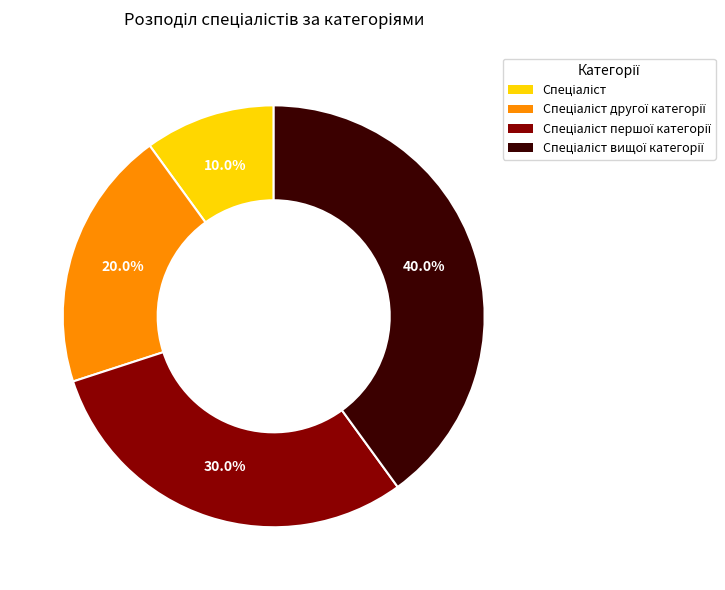

Is there a majority slice in this chart?

No